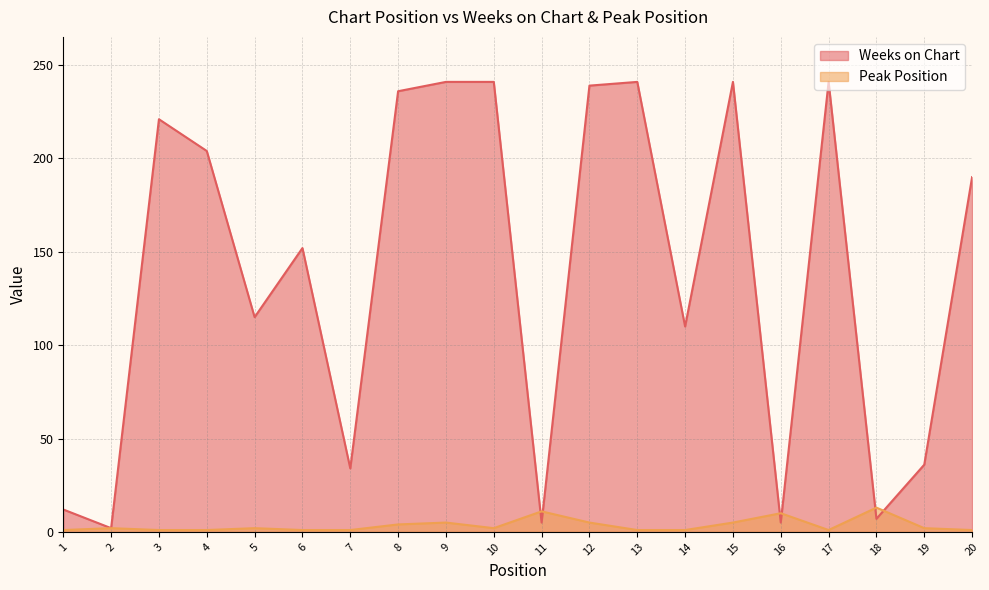

What is the difference between the second highest and second lowest values in the Peak Position series?

10